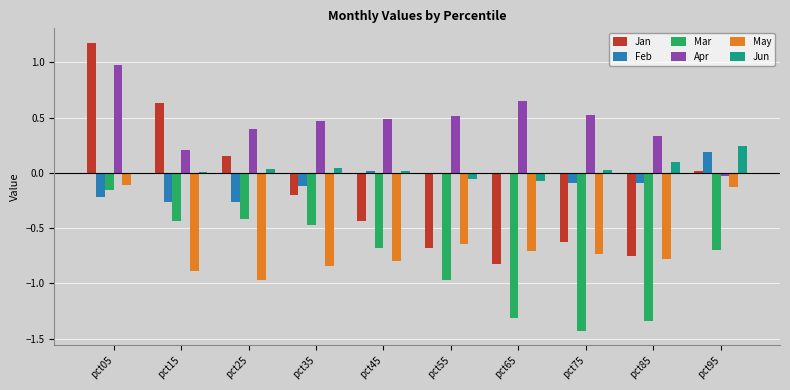

Is it true that Feb equals -0.1 at pct75?

True